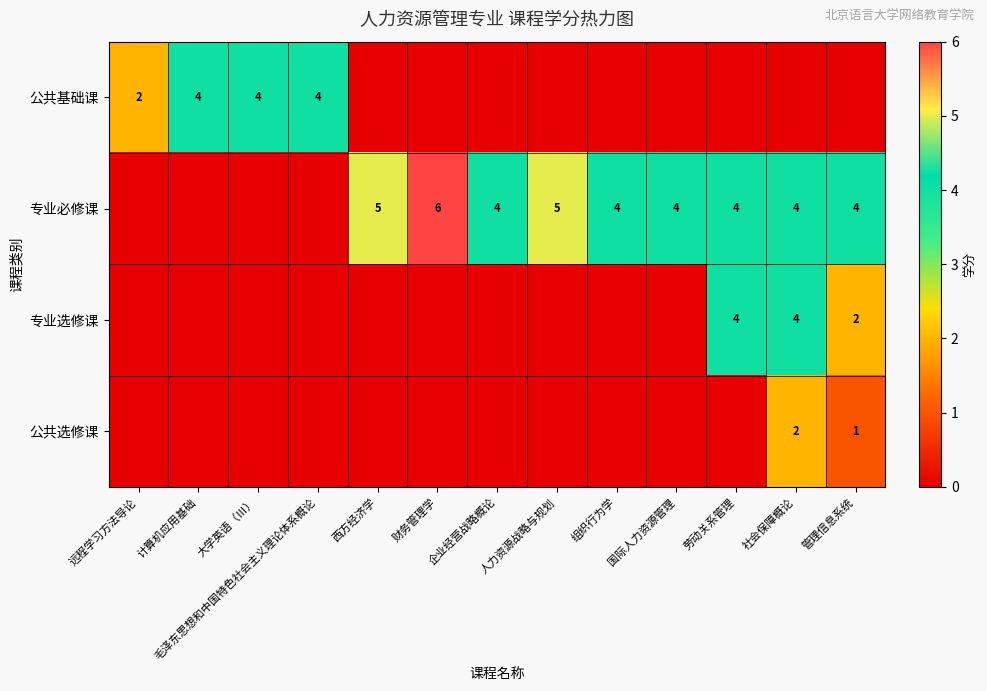

True or false: 专业必修课 has a value of 6 at 财务管理学.

True